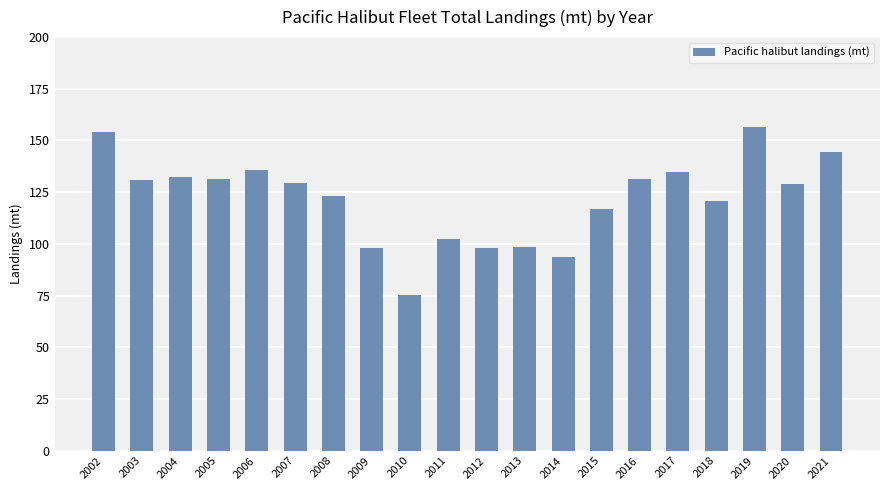

Is it true that the value at 2019 is 156.6?

True